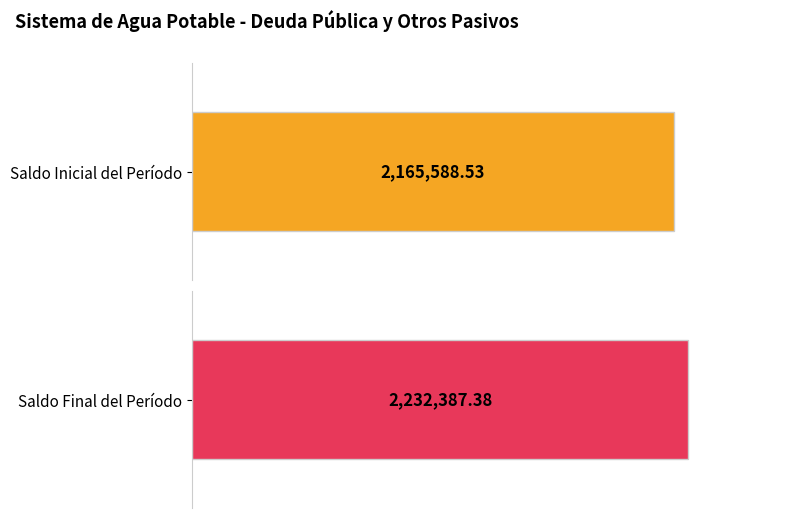

What are all the series names shown in the legend?

Saldo Inicial del Período, Saldo Final del Período